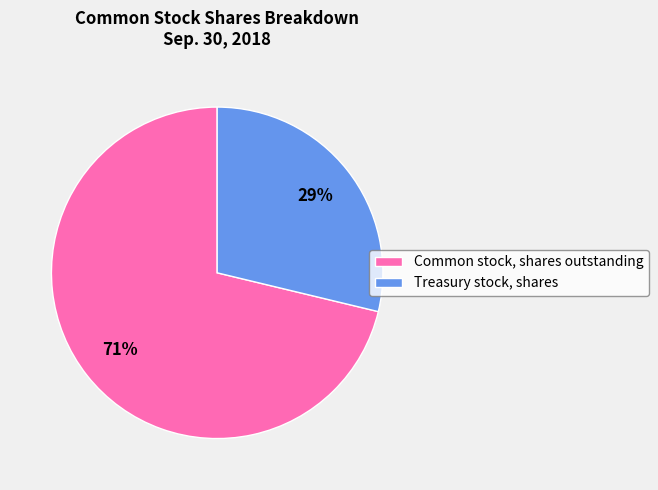

Does Treasury stock, shares account for over 50% of the chart?

No